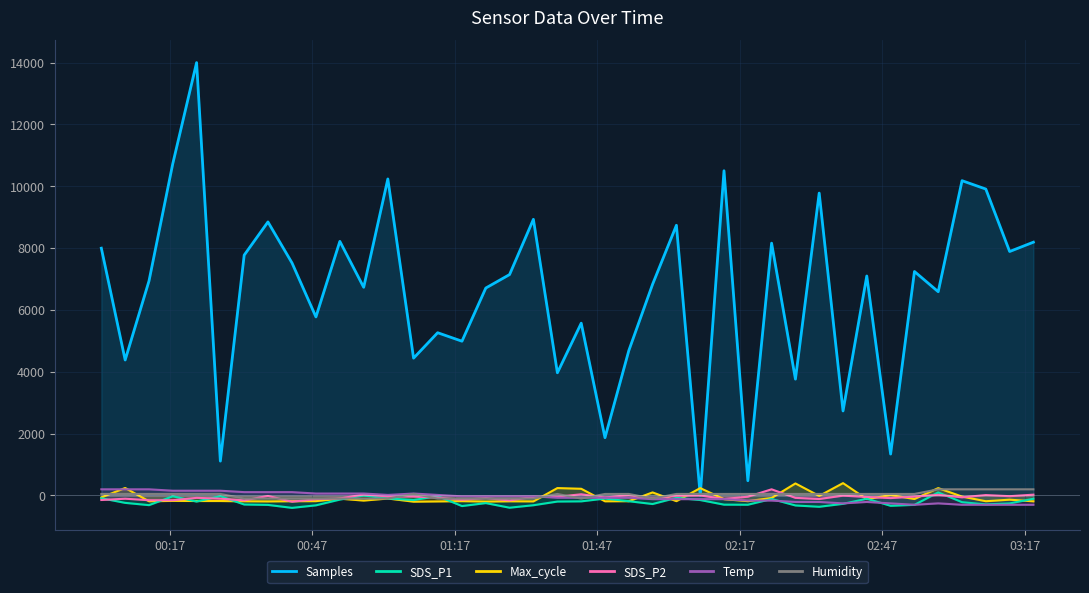

How many lines are shown in the chart?

6